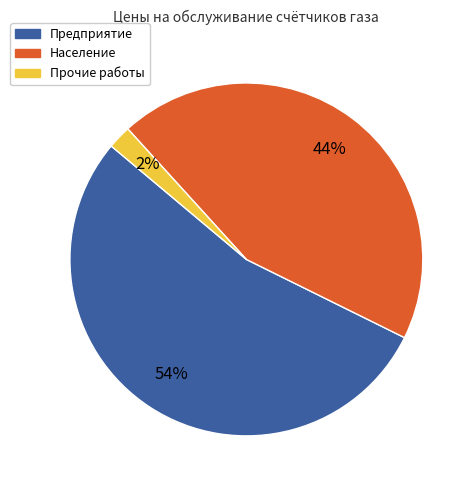

Is there any slice that represents more than half of the pie?

Yes